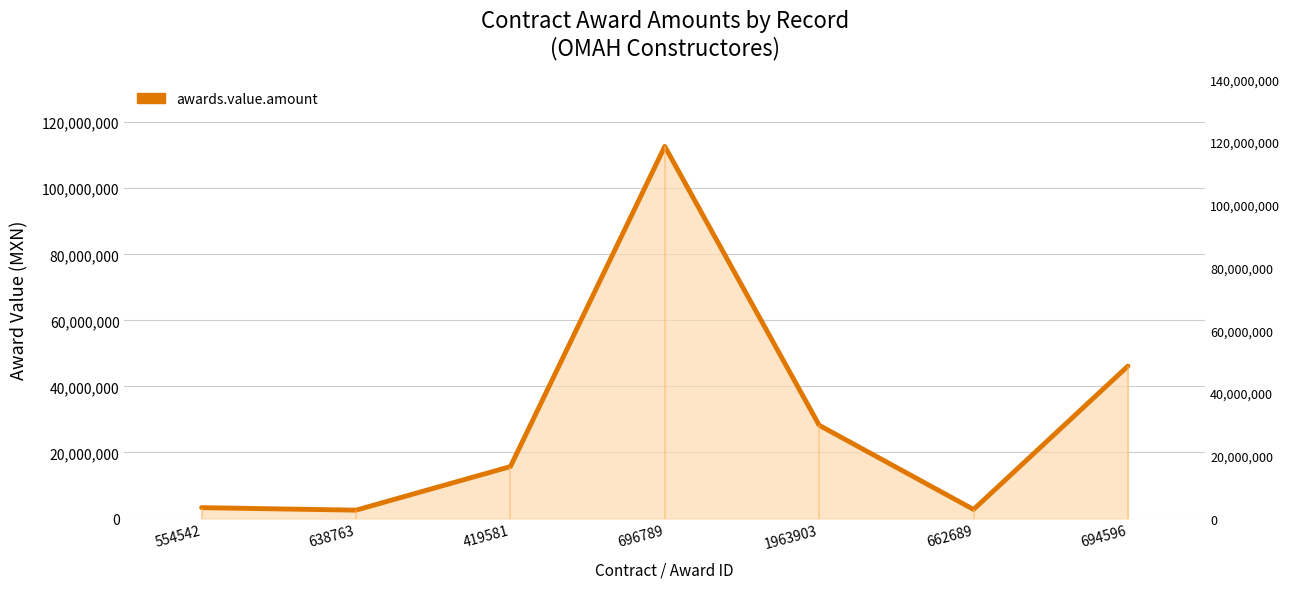

What position from the right is 662689?

2